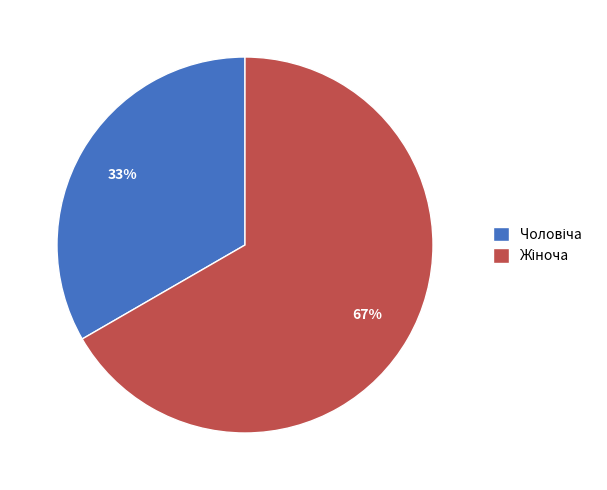

How many slices are in this pie chart?

2